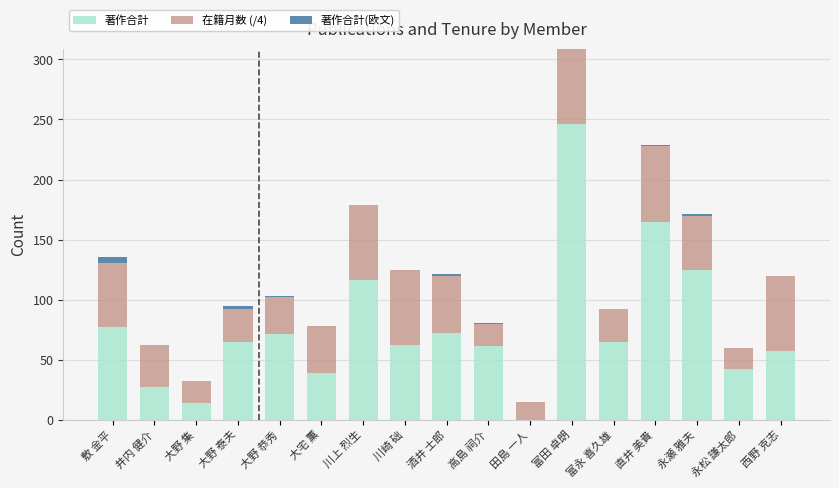

True or false: 著作合計 has a value of 434.2 at 富田 卓朗.

False